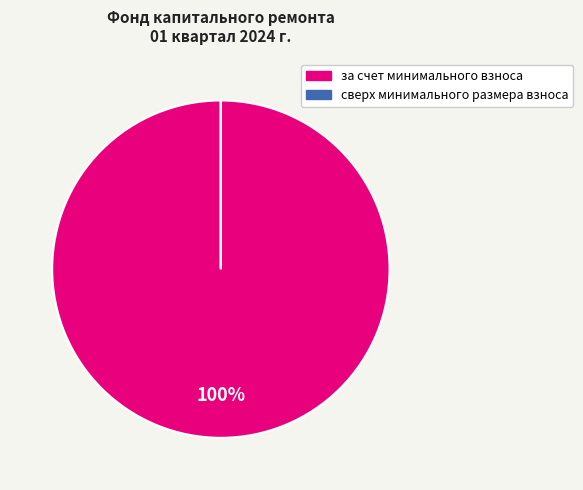

Is it true that за счет минимального взноса is 100% of the pie?

True